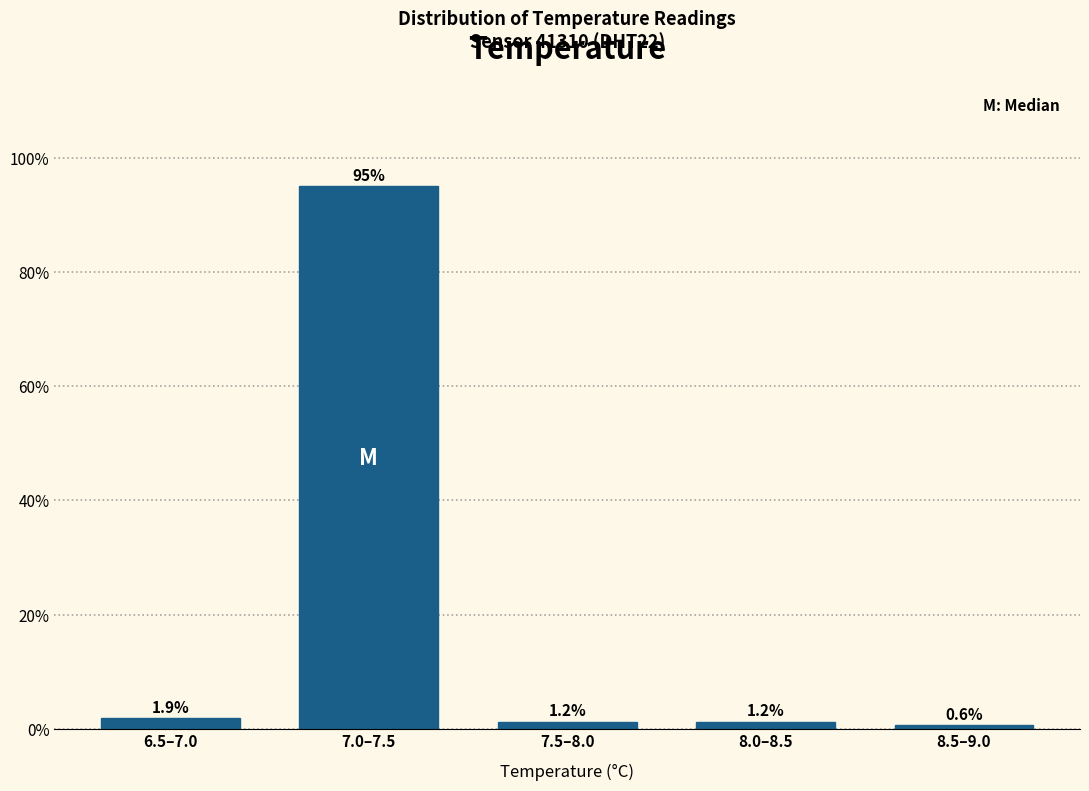

What position from the right is 7.0–7.5?

4